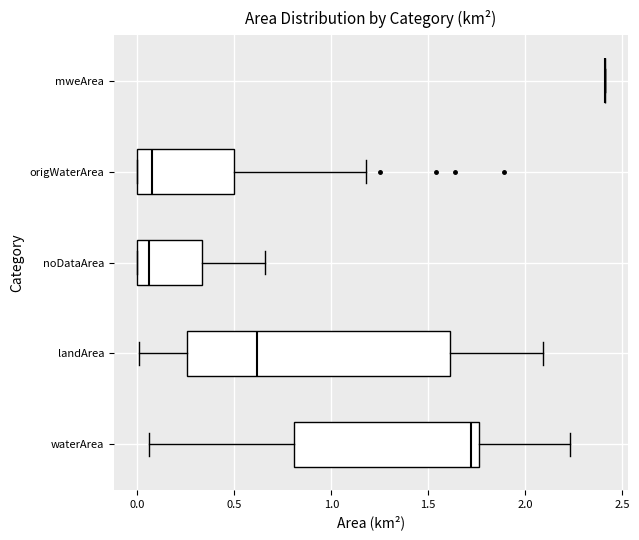

Which box is the widest, from its left edge to its right edge?

landArea